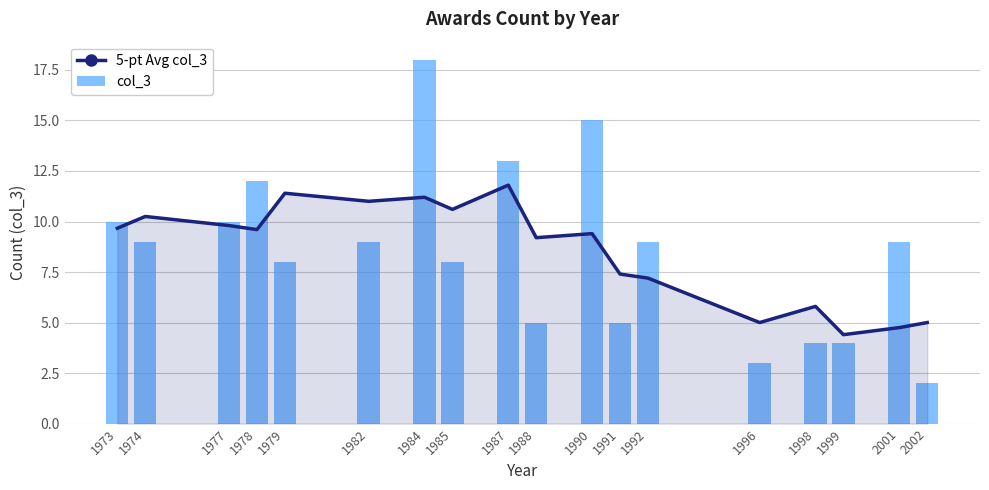

What are all the series names shown in the legend?

5-pt Avg col_3, col_3